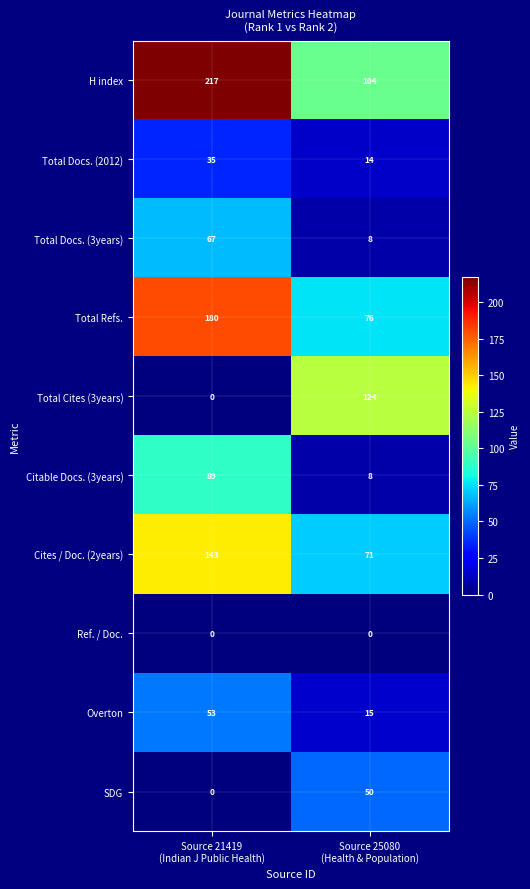

Reading left to right, extract all data points from this chart.

H index: 217	104
Total Docs. (2012): 35	14
Total Docs. (3years): 67	8
Total Refs.: 180	76
Total Cites (3years): 0	124
Citable Docs. (3years): 89	8
Cites / Doc. (2years): 143	71
Ref. / Doc.: 0	0
Overton: 53	15
SDG: 0	50